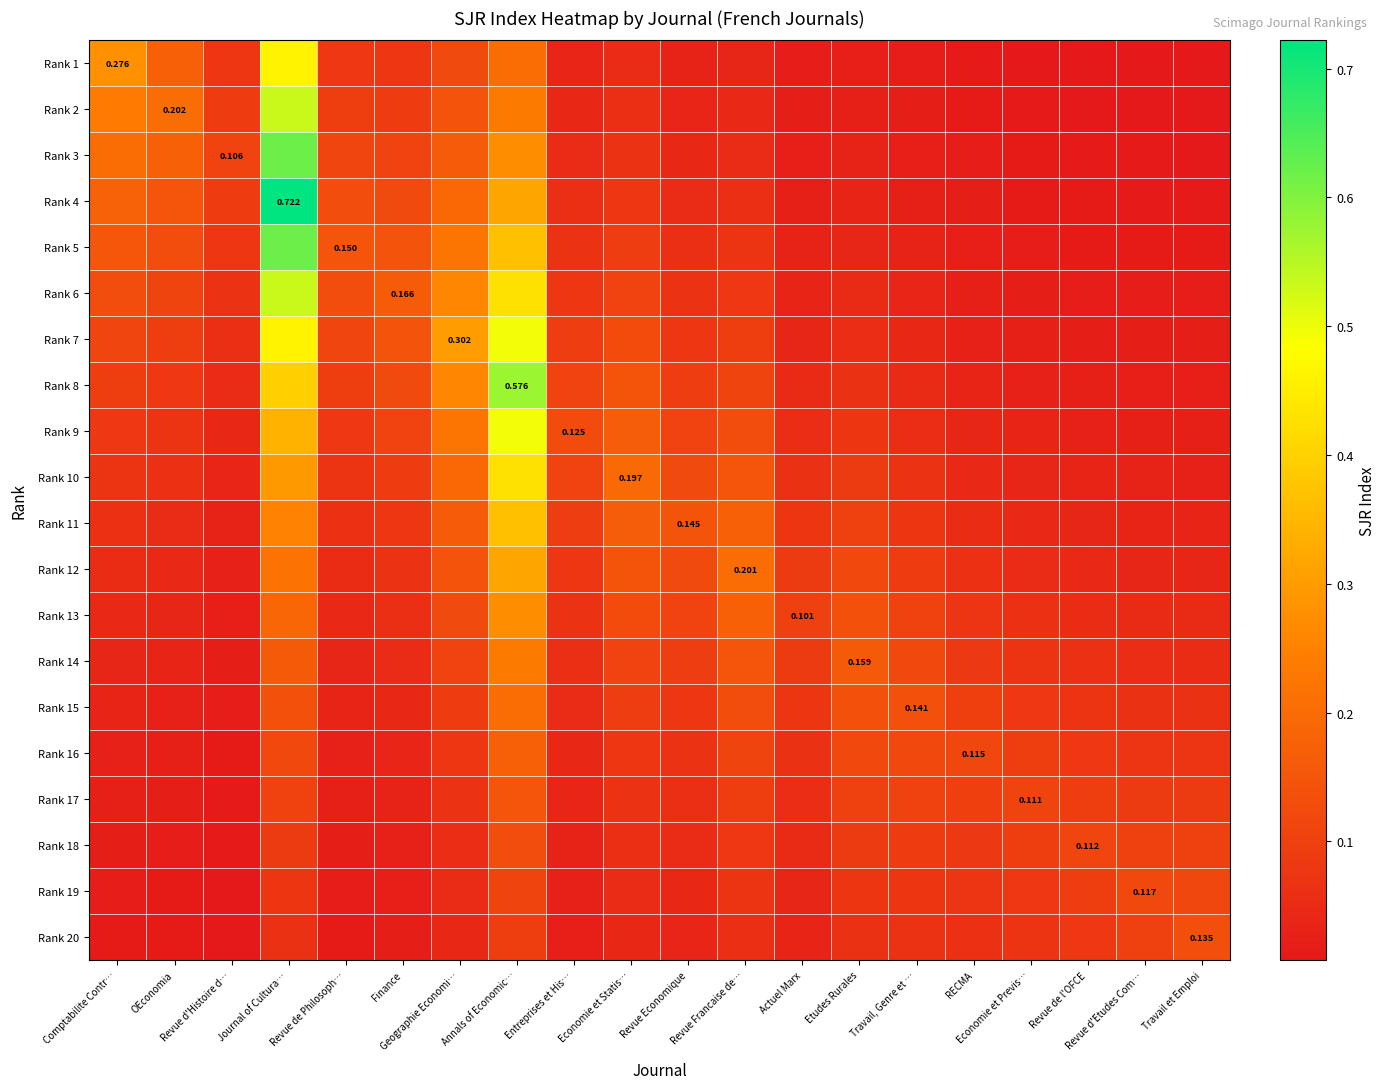

What is the spread (max minus min) of values at Economie et Previs…?

0.1